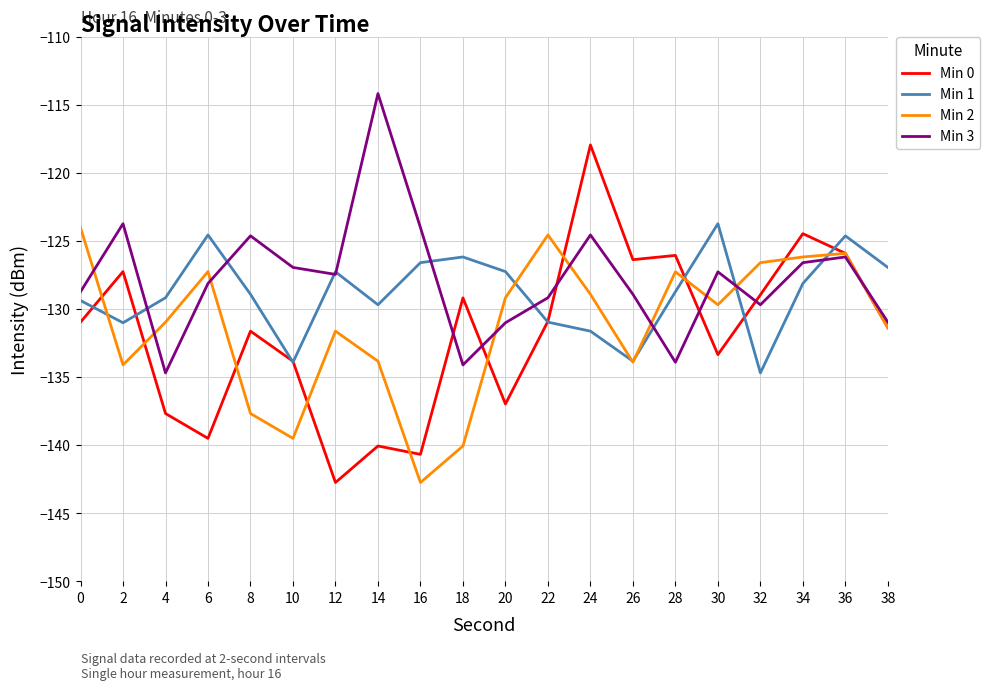

What are all the series names shown in the legend?

Min 0, Min 1, Min 2, Min 3